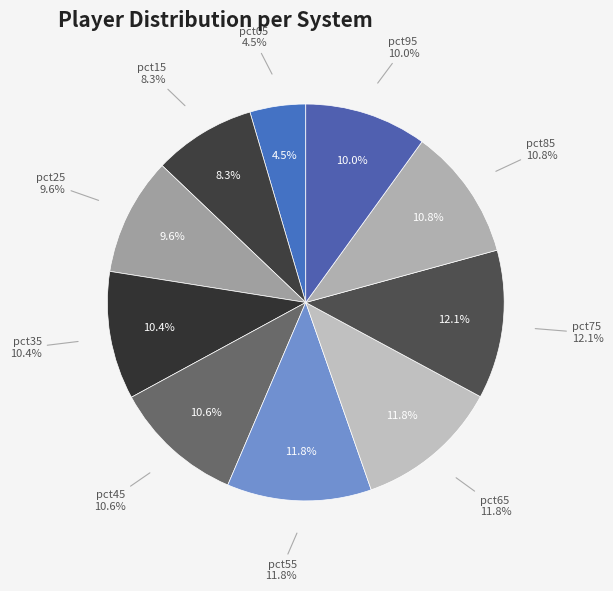

Is it true that pct45 is 19% of the pie?

False